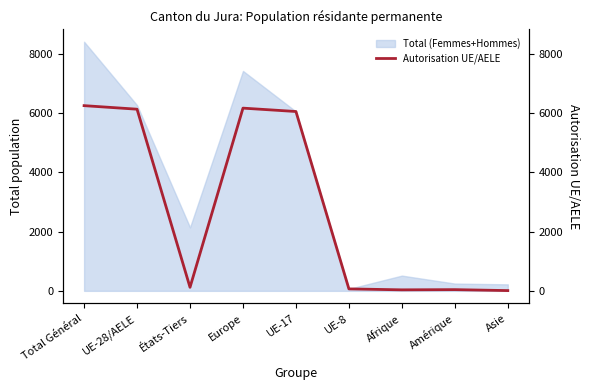

Reading left to right, list all the values displayed in this chart.

6257	6137	120	6173	6059	66	34	41	9